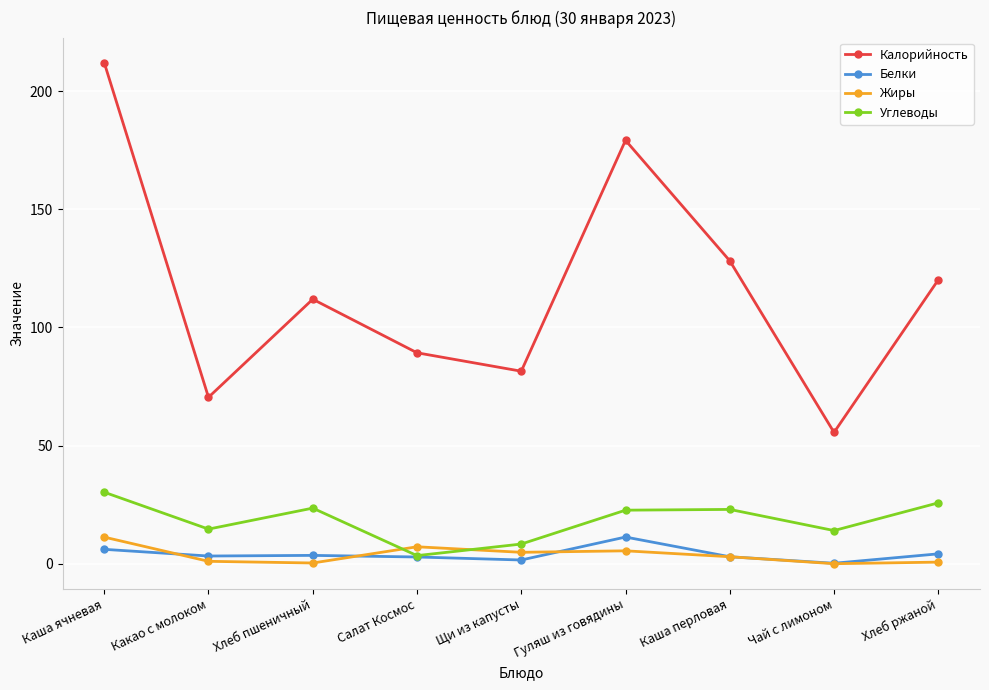

The value of Калорийность at Чай с лимоном is 55.6. True or false?

True